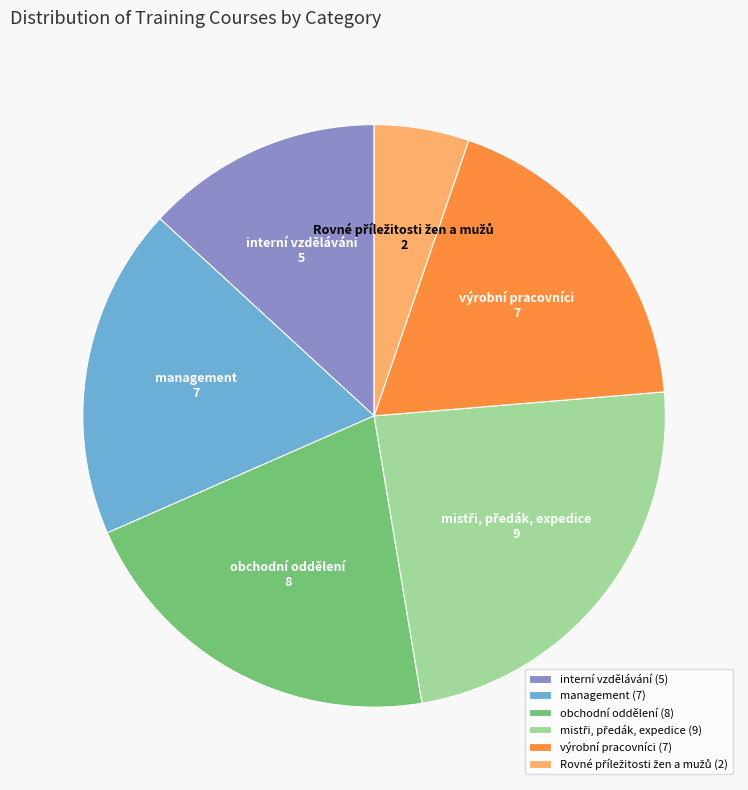

Count the number of slices in the pie.

6